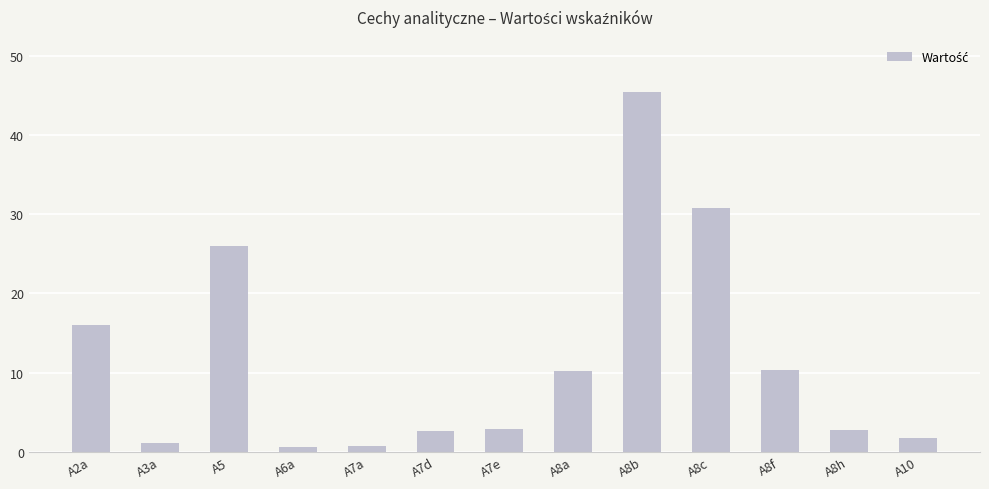

What is the change in value from A8a to A8b?

+35.2